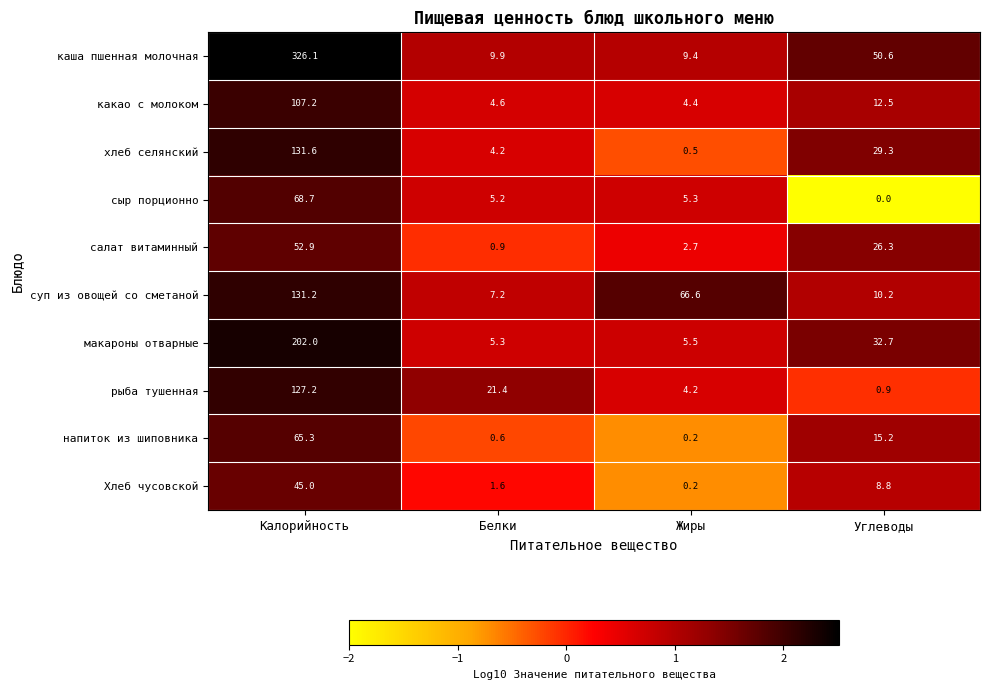

At which category is the sum across all series the highest?

Калорийность